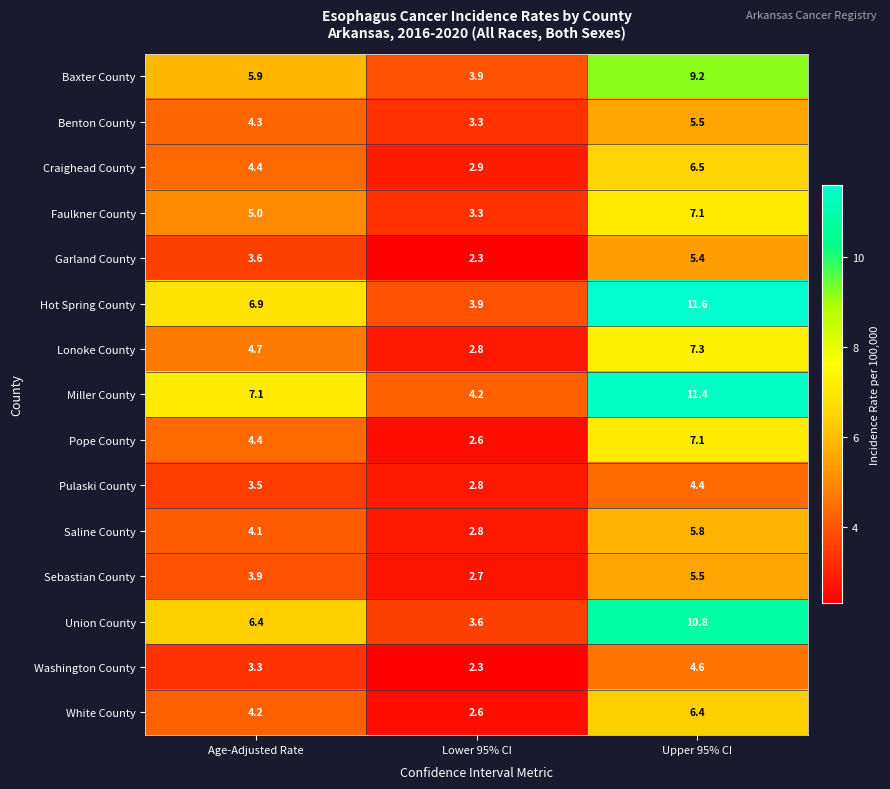

The White County series shows 6.4 at Upper 95% CI. True or false?

True